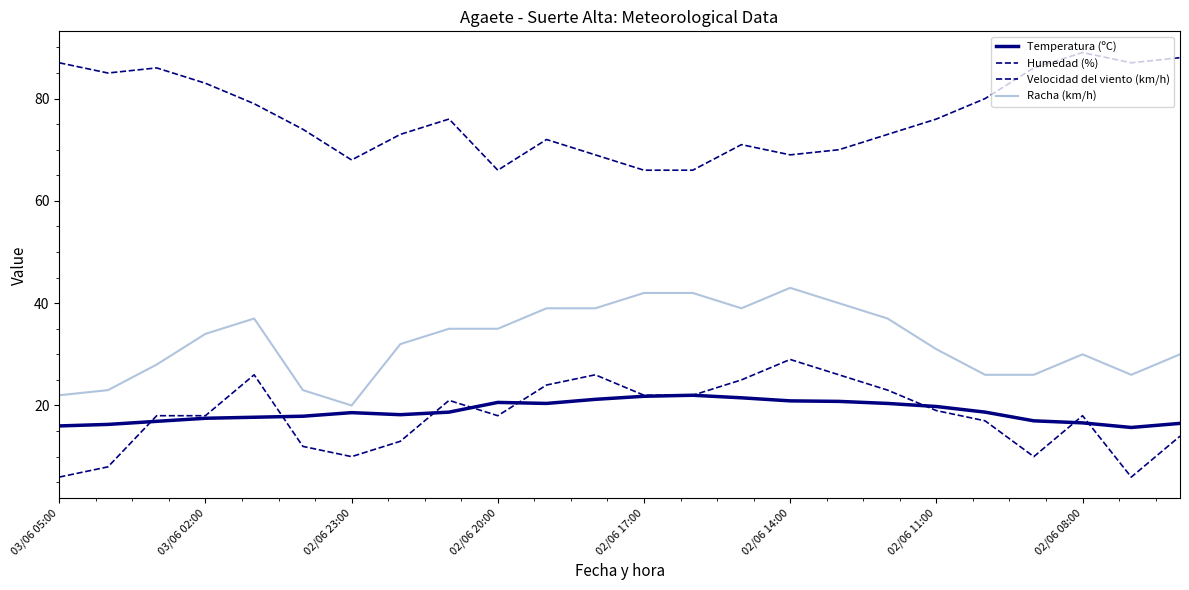

Is this an area chart (filled region under the line)?

No